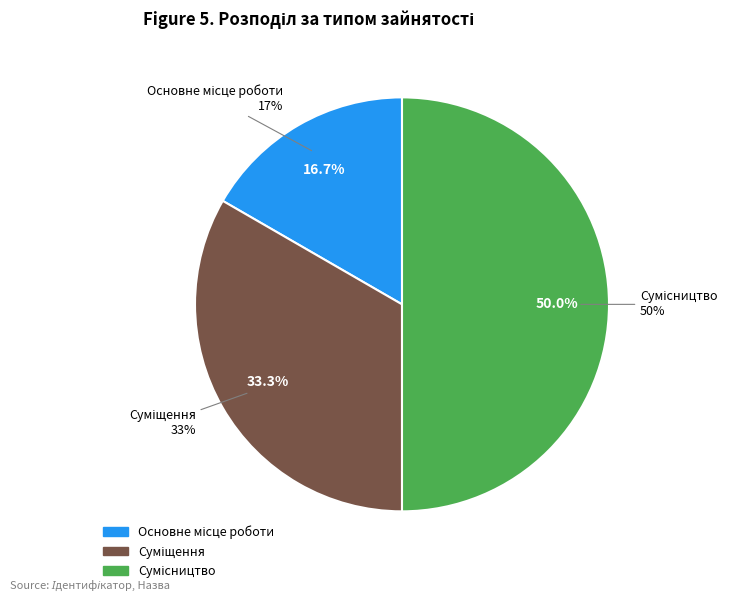

To the nearest percent, what portion does Основне місце роботи represent?

17%